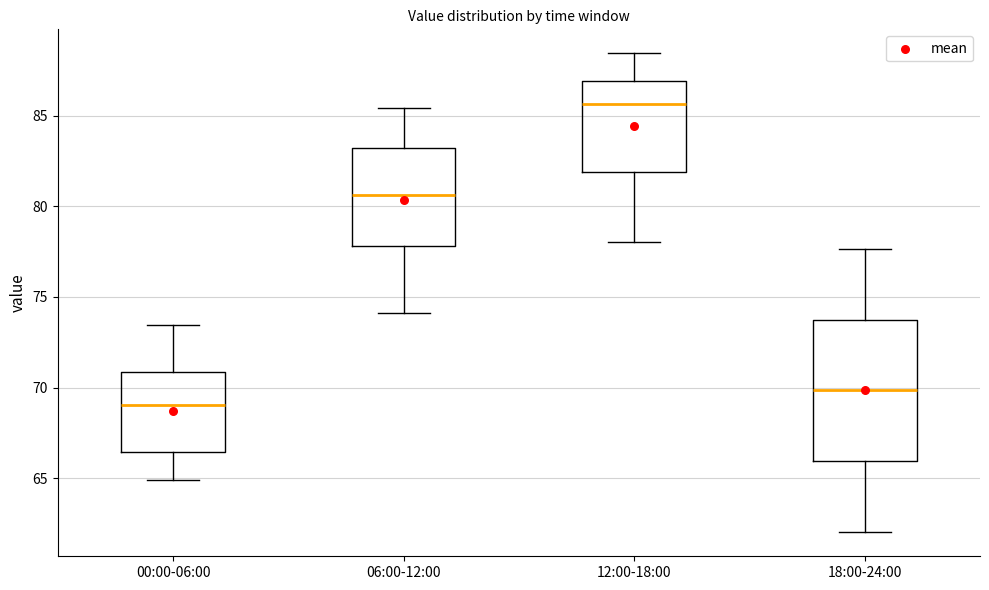

Which box has the highest median line?

12:00-18:00